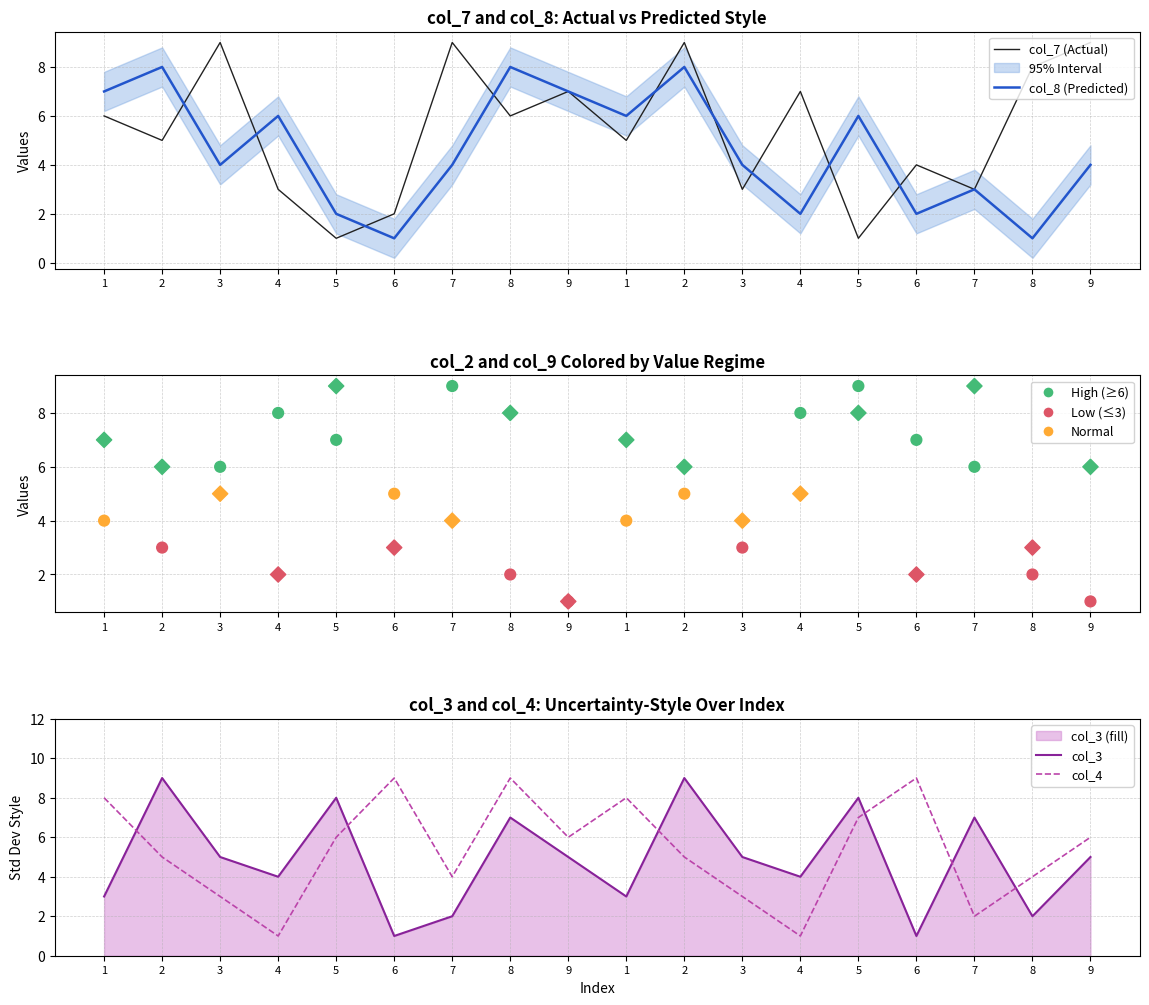

At how many categories does at least one series exceed 4?

18